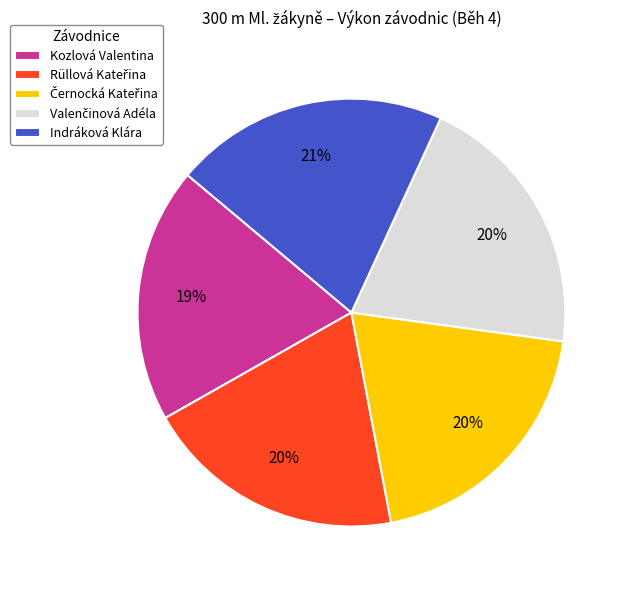

Is there a majority slice in this chart?

No